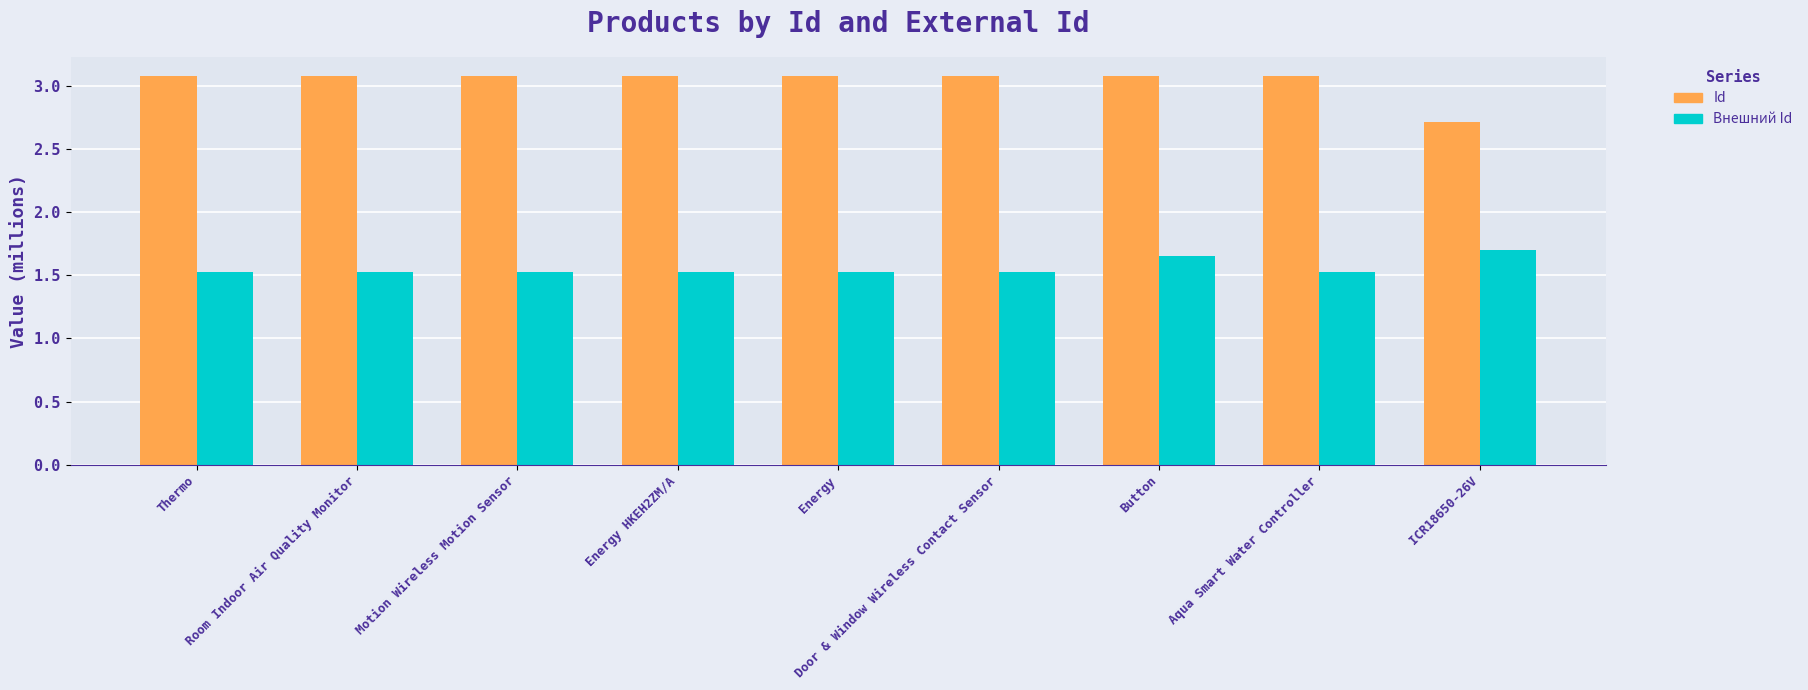

What is the smallest value displayed?

1.5